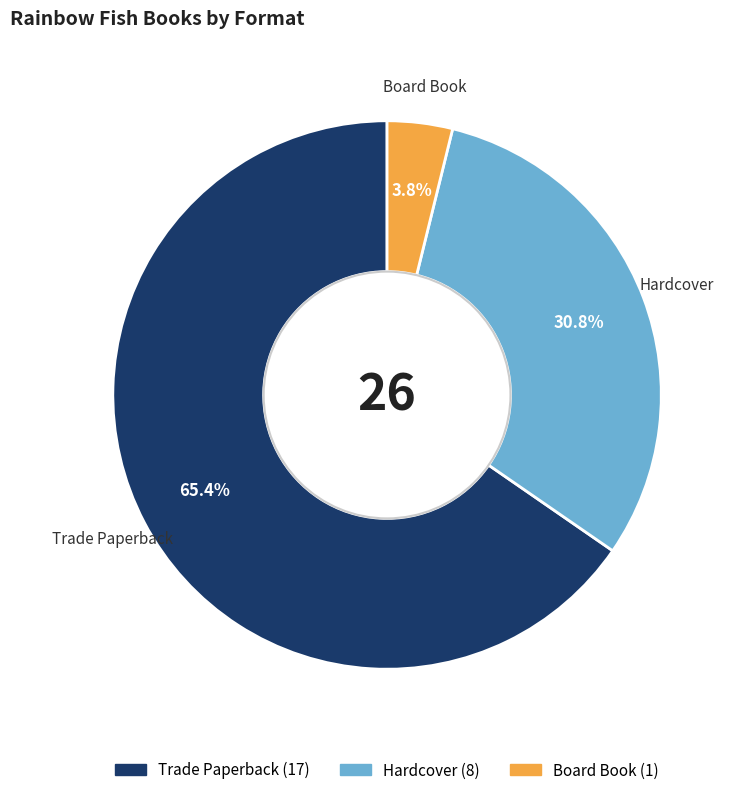

To the nearest percent, what is the average slice percentage?

33%